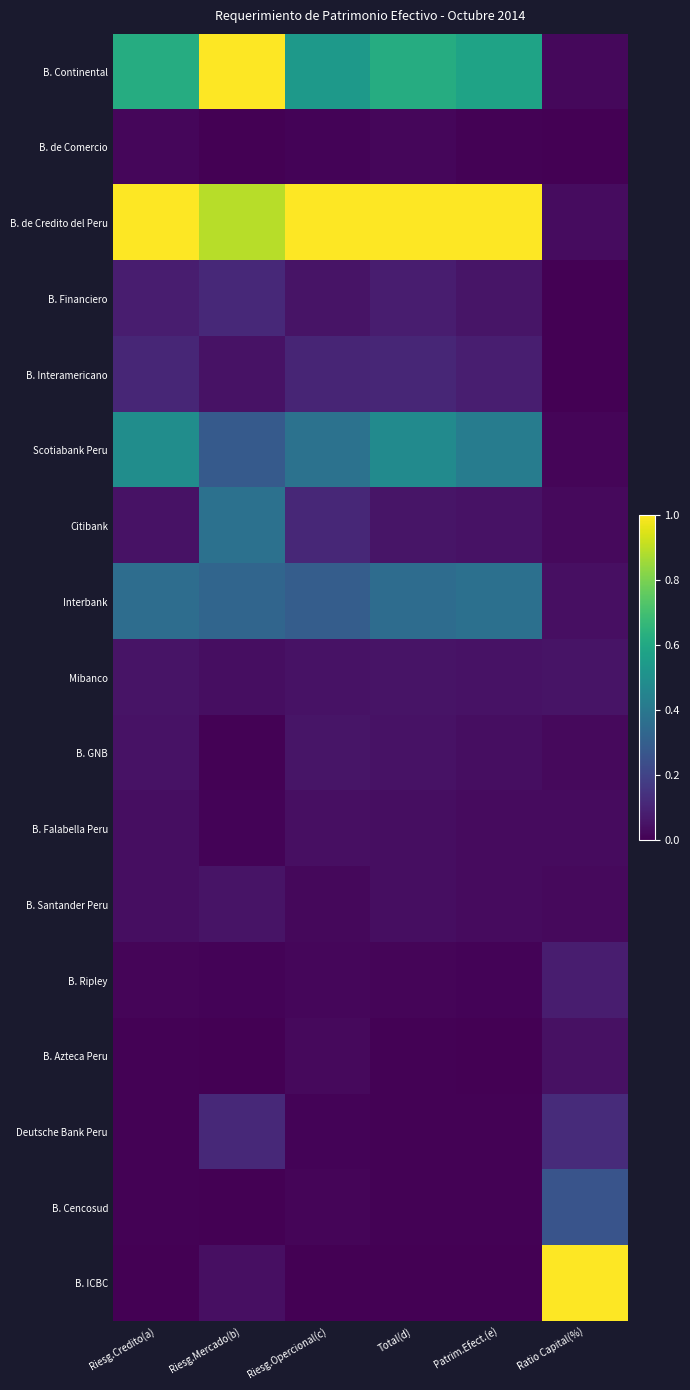

What is the greatest value displayed?

1.0